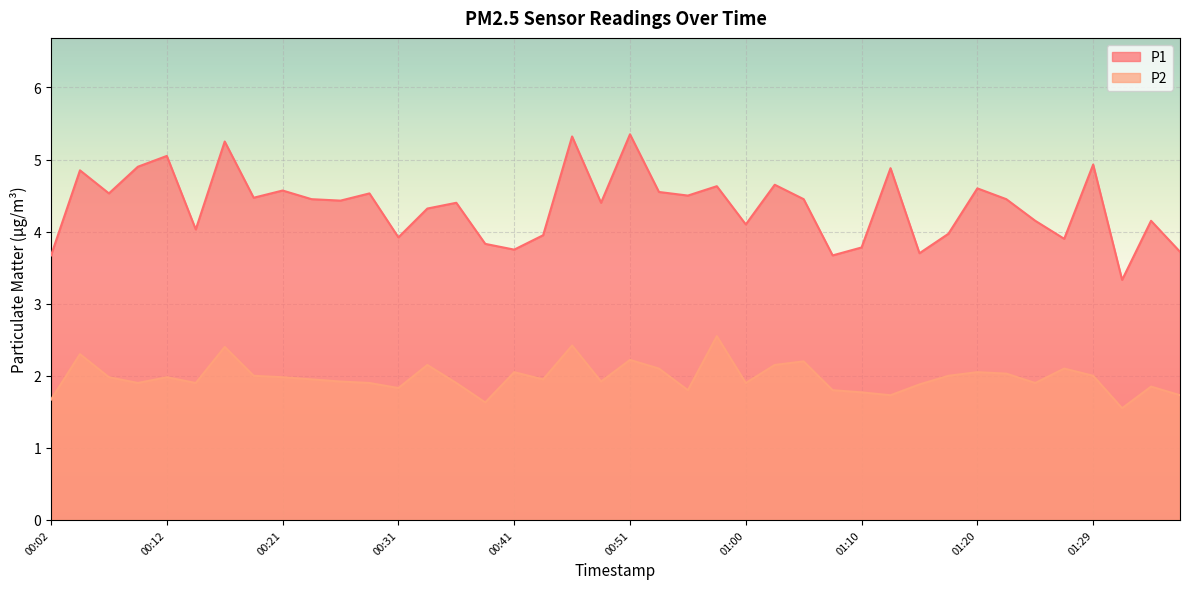

What is the label of the 37th point from the left?

01:29